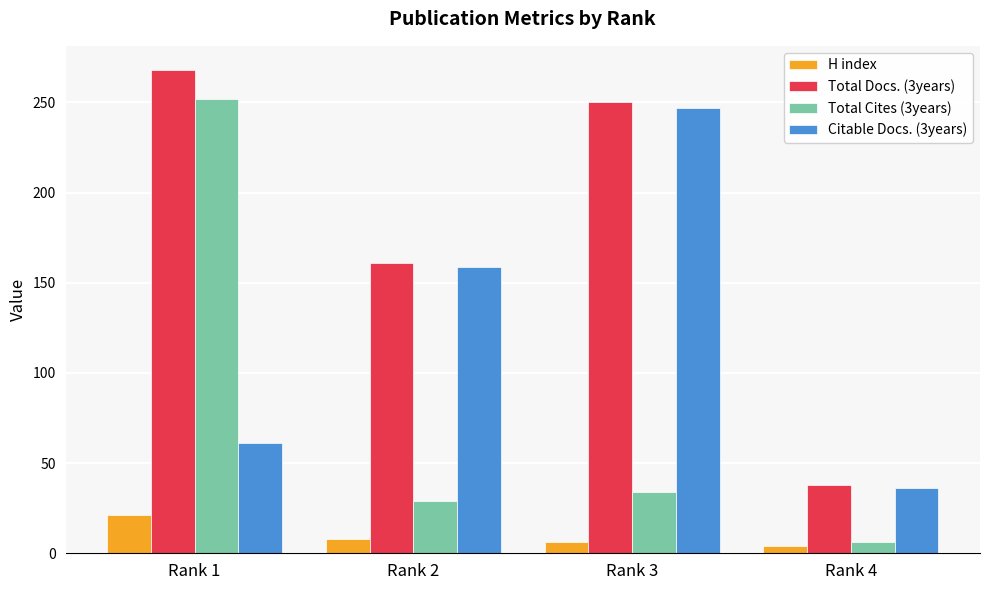

Rank the categories by Citable Docs. (3years) value from highest to lowest.

Rank 3, Rank 2, Rank 1, Rank 4